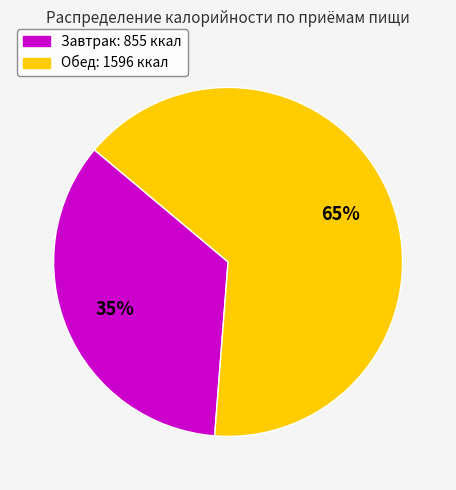

Is there any slice that represents more than half of the pie?

Yes